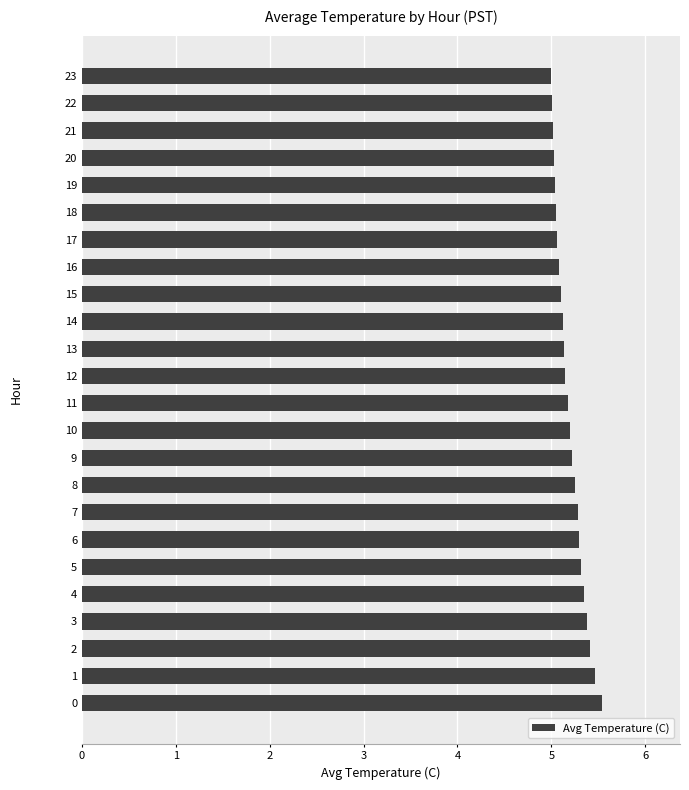

What is the sum of all values?

124.7